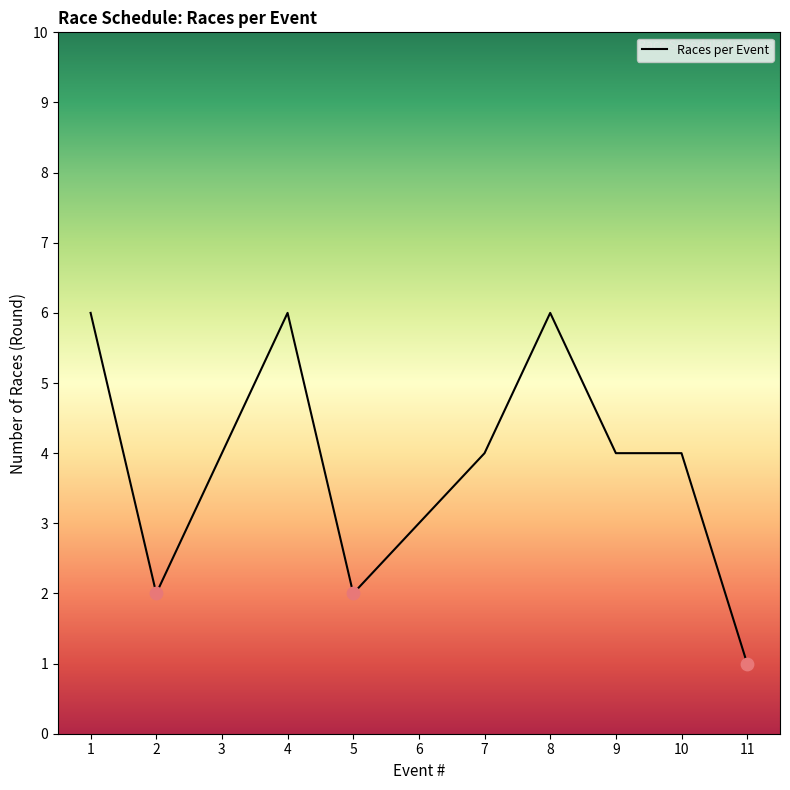

What is the ratio of the value at 7 to the value at 4?

0.7